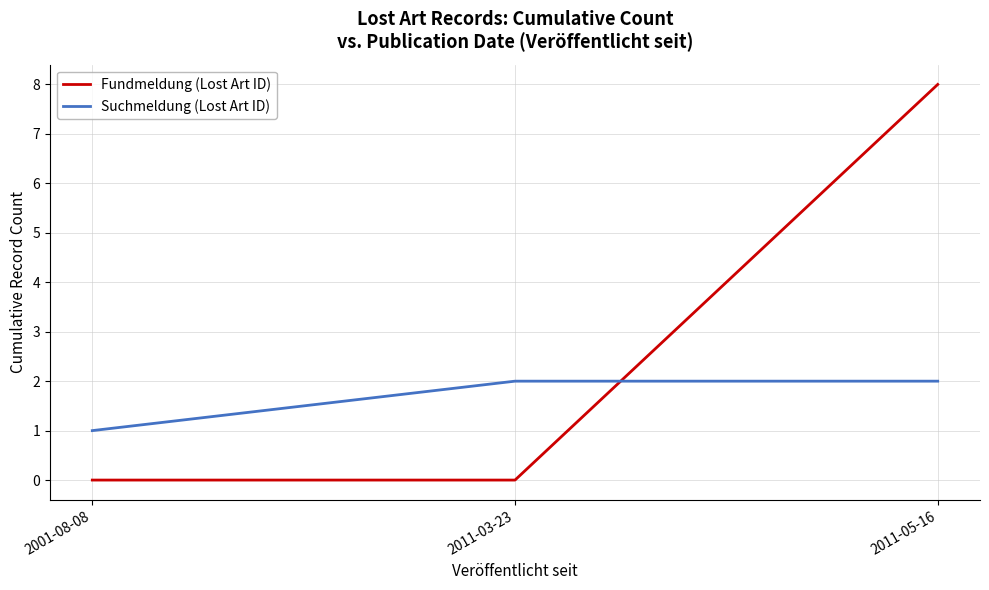

At how many categories does at least one series exceed 7?

1